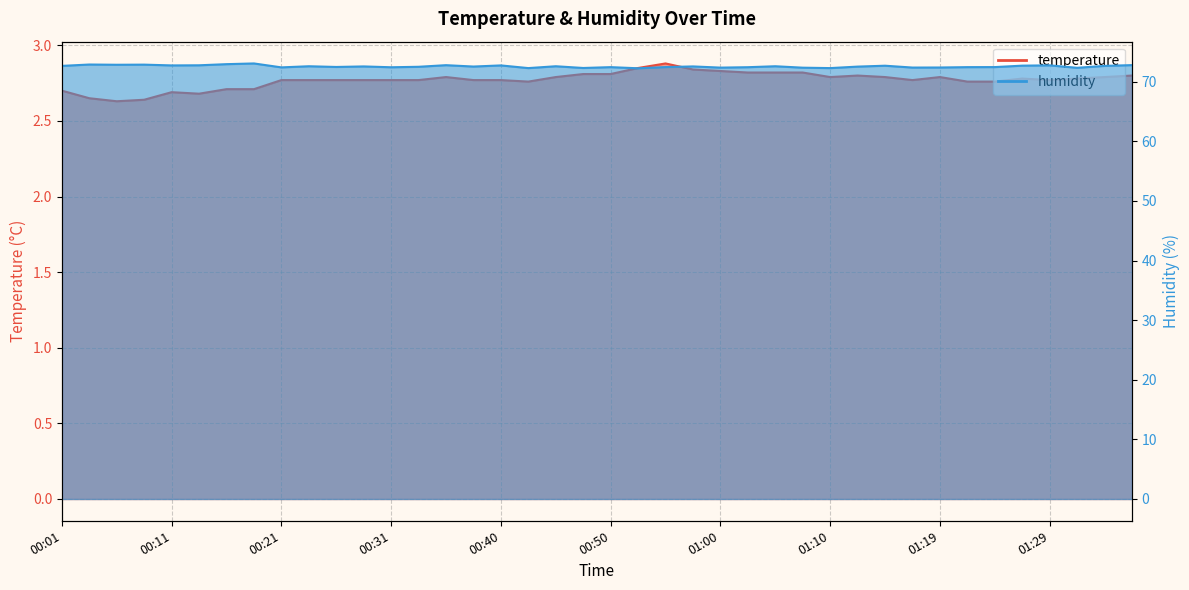

At which category does the chart reach its minimum across all series?

00:06